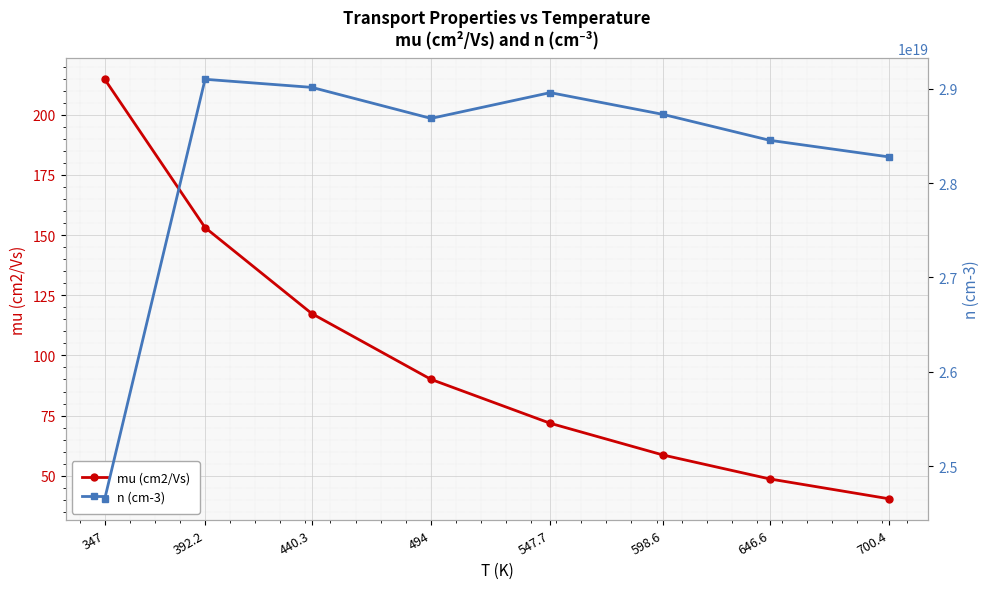

True or false: n (cm-3) and mu (cm2/Vs) intersect in this chart.

False